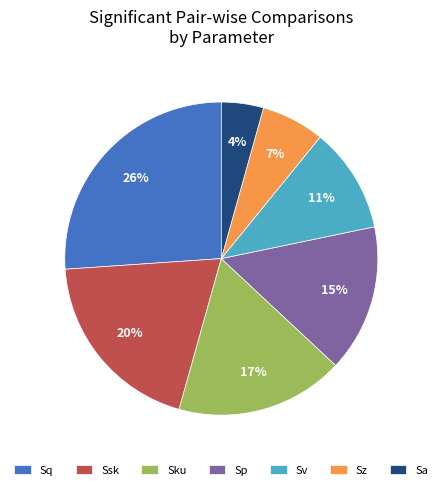

Between Sa and Sv, which is larger?

Sv